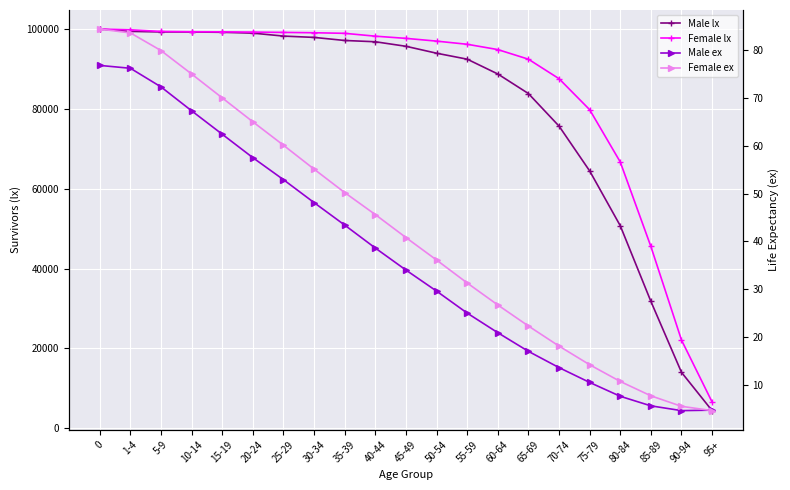

What is the difference between the highest and lowest values at 25-29?

99113.1